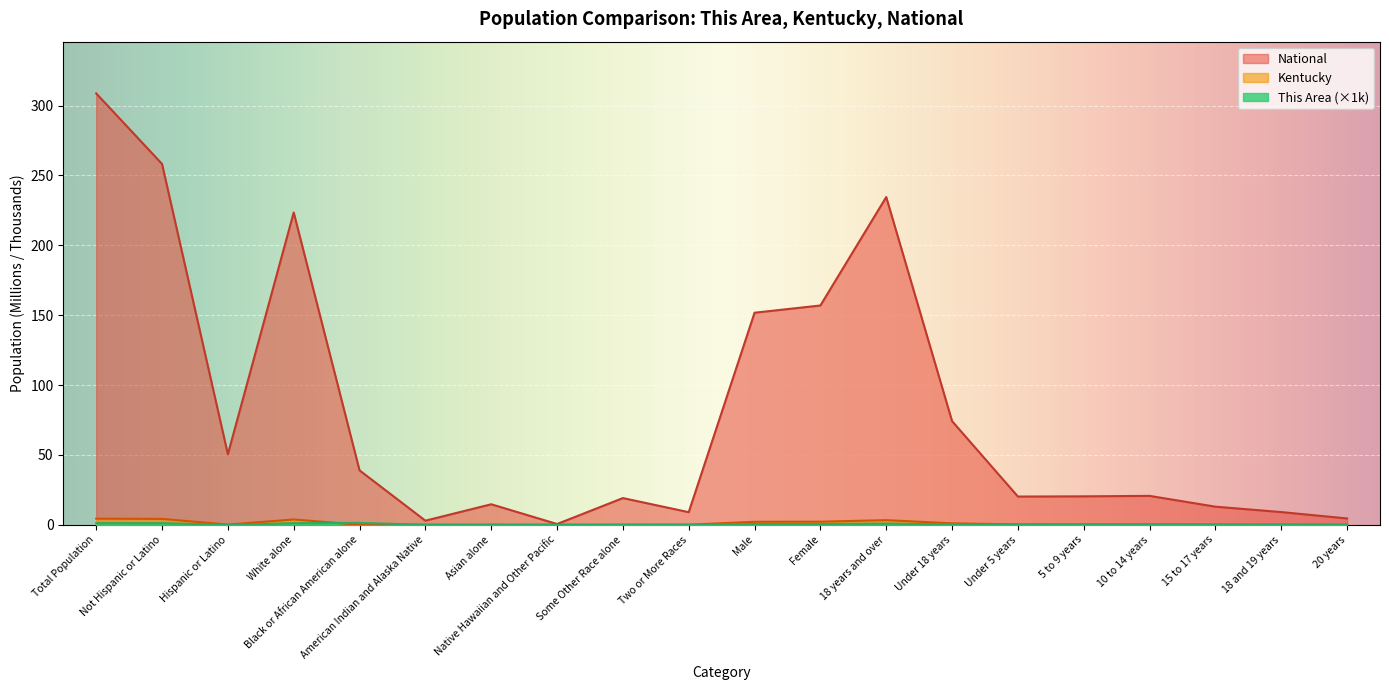

List the series in order of their peak value, lowest first.

This Area, Kentucky, National